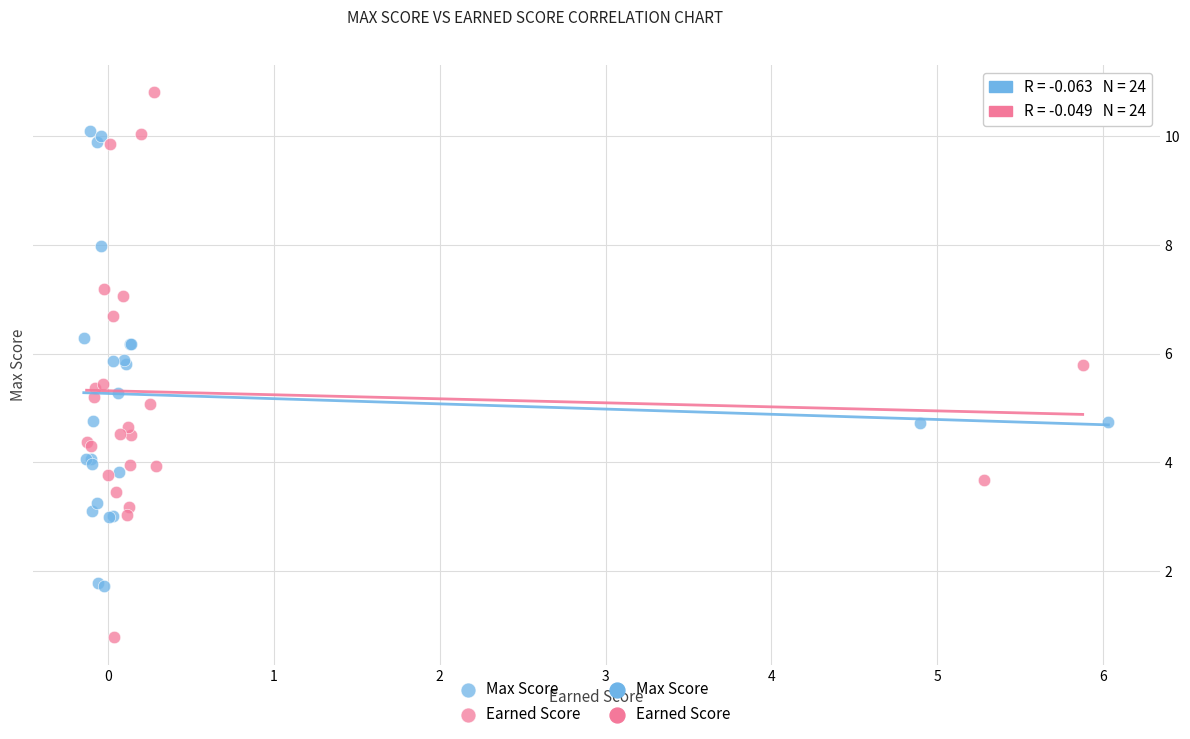

Which series has the largest Y range (max minus min)?

Earned Score